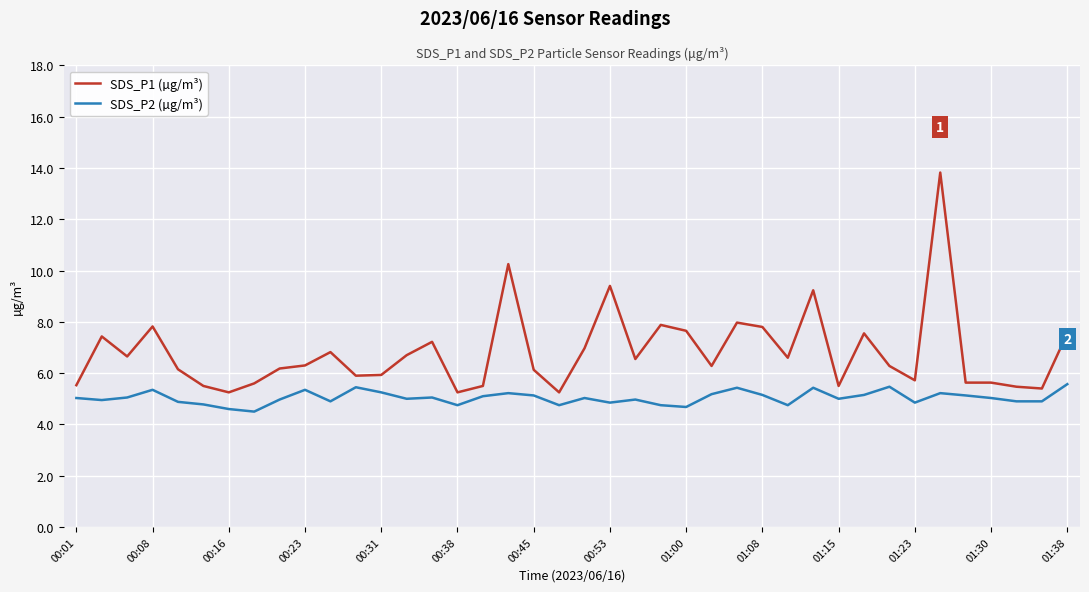

At how many categories does at least one series exceed 10?

2